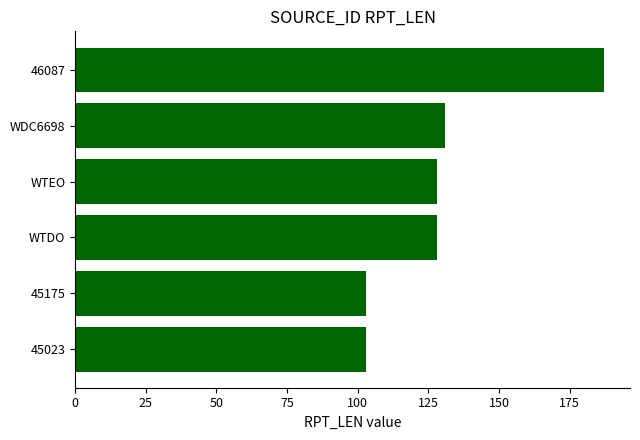

What is the ratio of the value at WTEO to the value at WDC6698?

1.0